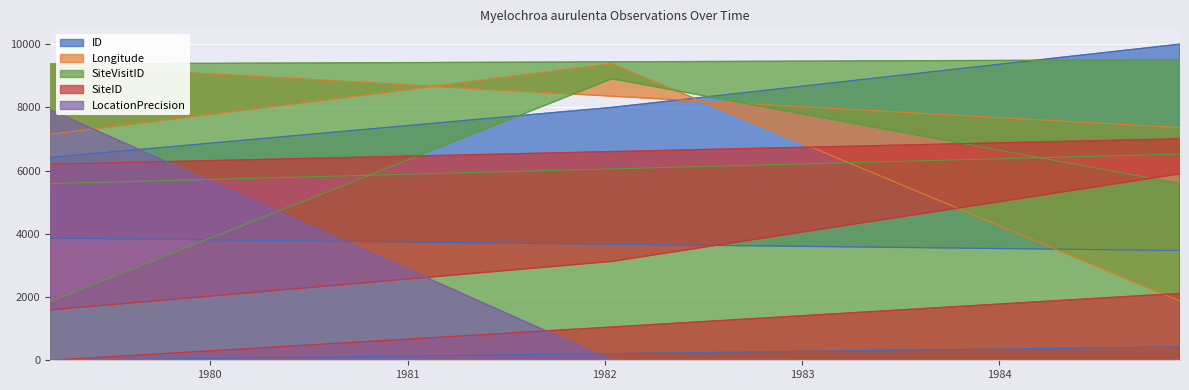

True or false: SiteVisitID has more than 2 points higher than both neighbors.

False